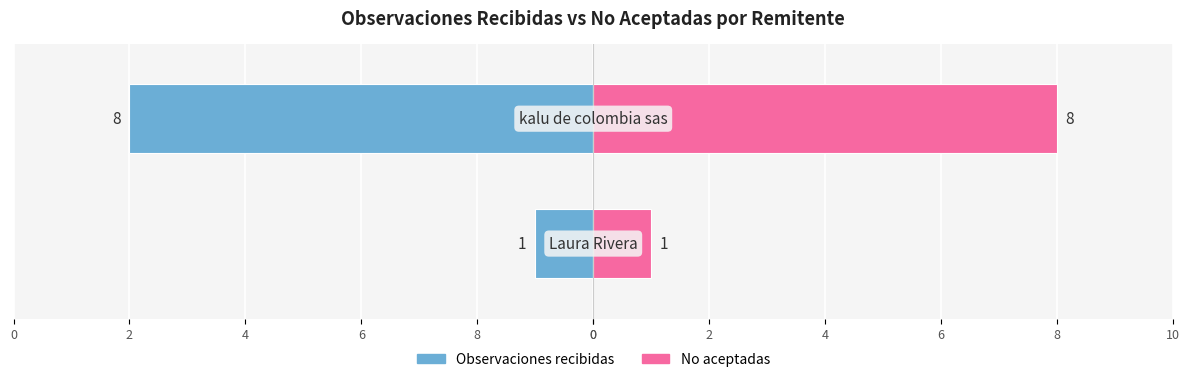

What is the difference between the No aceptadas values at 0 and 8?

7